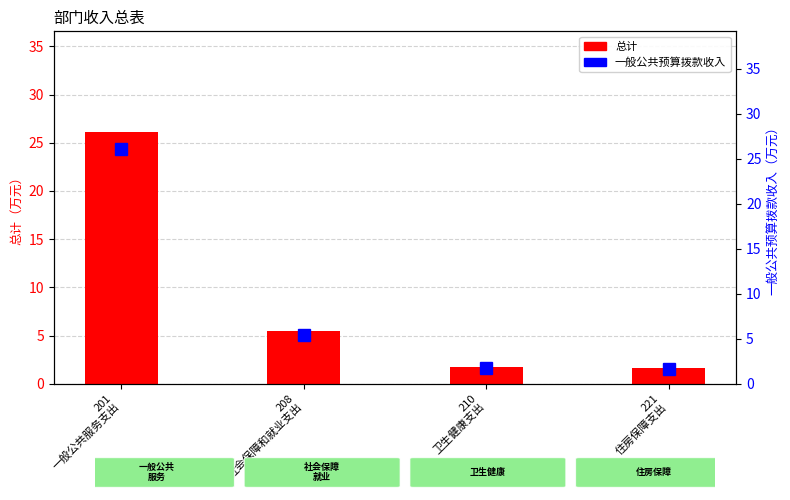

What is the label of the 4th bar from the right?

201
一般公共服务支出